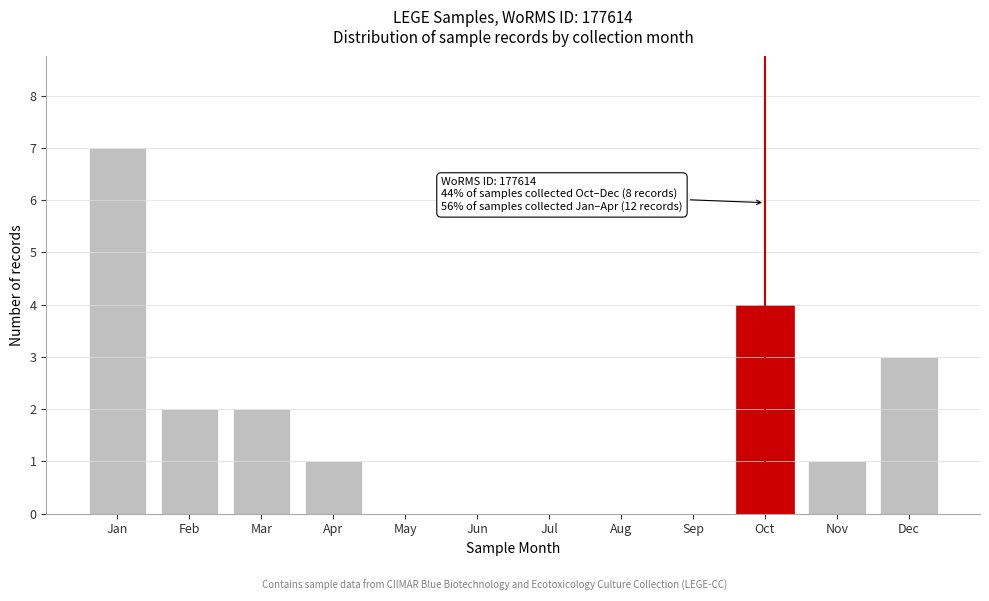

Reading left to right, extract all data points from this chart.

Jan=7	Feb=2	Mar=2	Apr=1	May=0	Jun=0	Jul=0	Aug=0	Sep=0	Oct=4	Nov=1	Dec=3